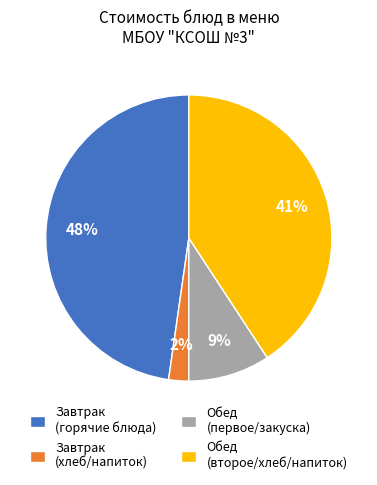

To the nearest percent, what is the combined percentage of Завтрак (хлеб/напиток) and Обед (второе/хлеб/напиток)?

43%